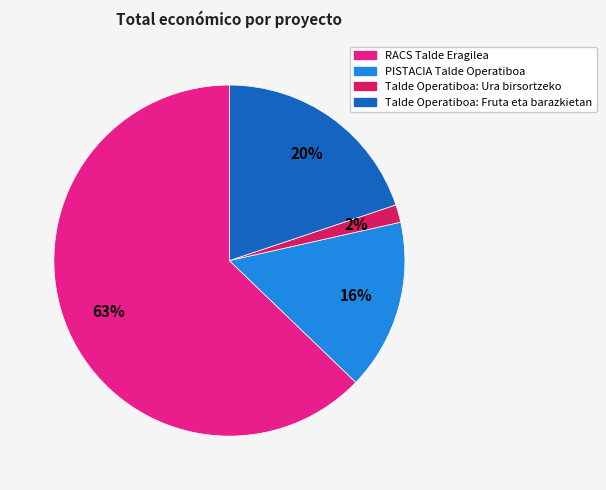

Which has a higher value, Talde Operatiboa: Ura birsortzeko or PISTACIA Talde Operatiboa?

PISTACIA Talde Operatiboa